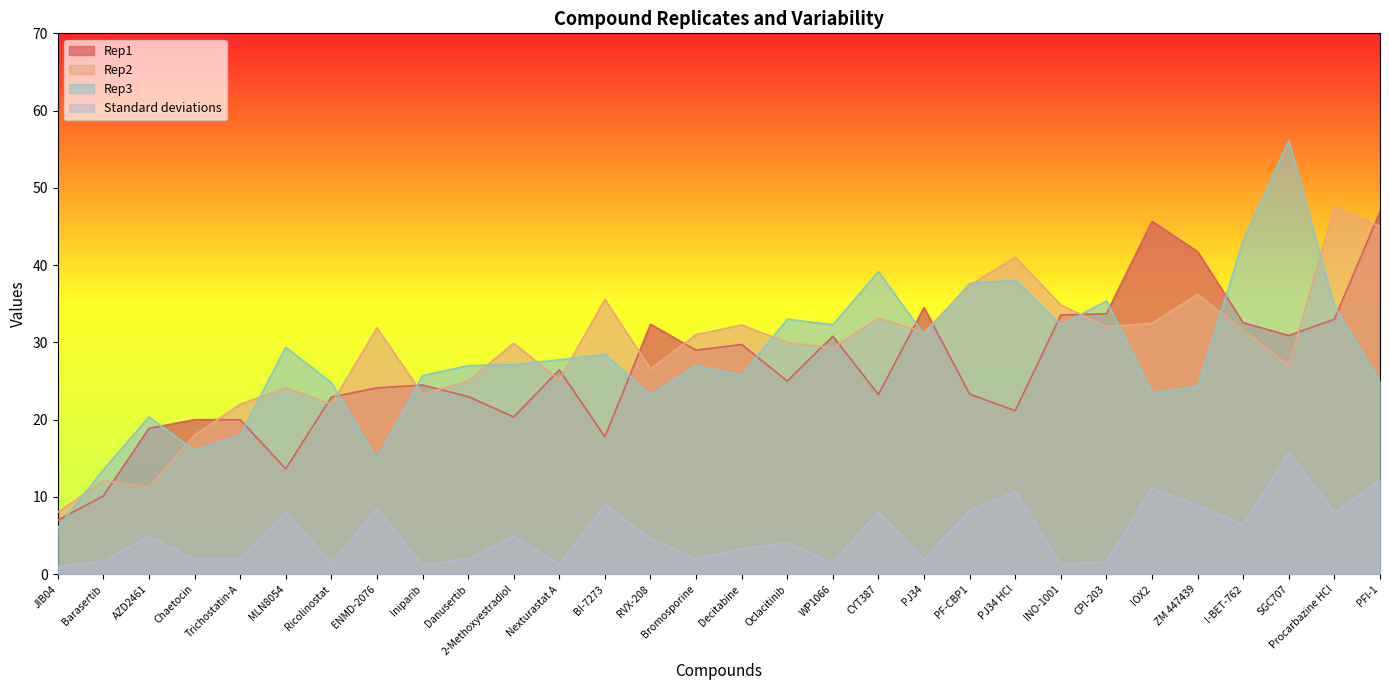

What value does the Standard deviations series have at CYT387?

8.0